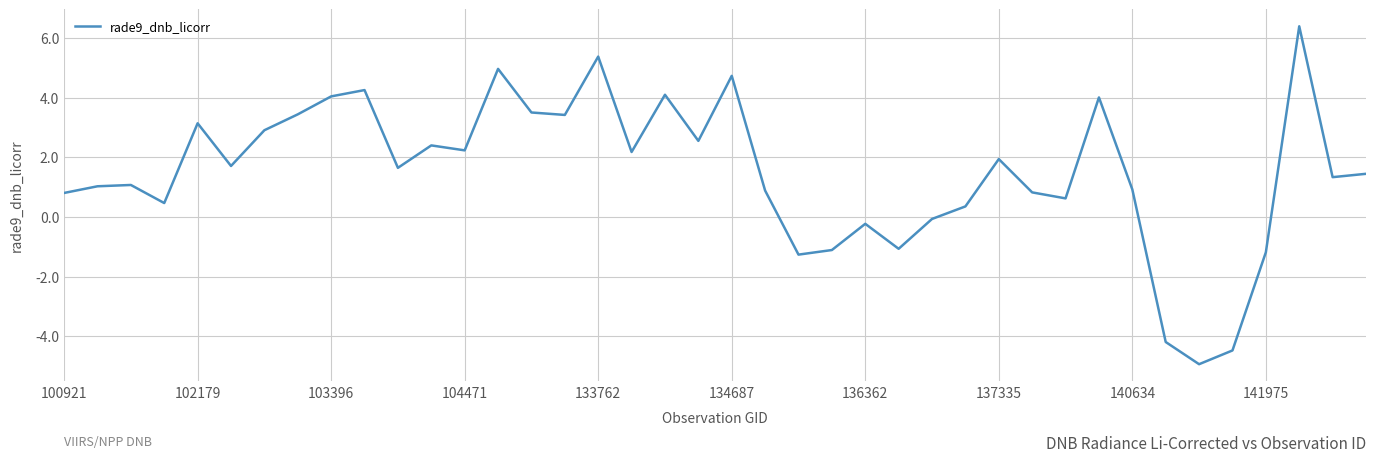

What is the minimum value shown in the chart?

-4.9